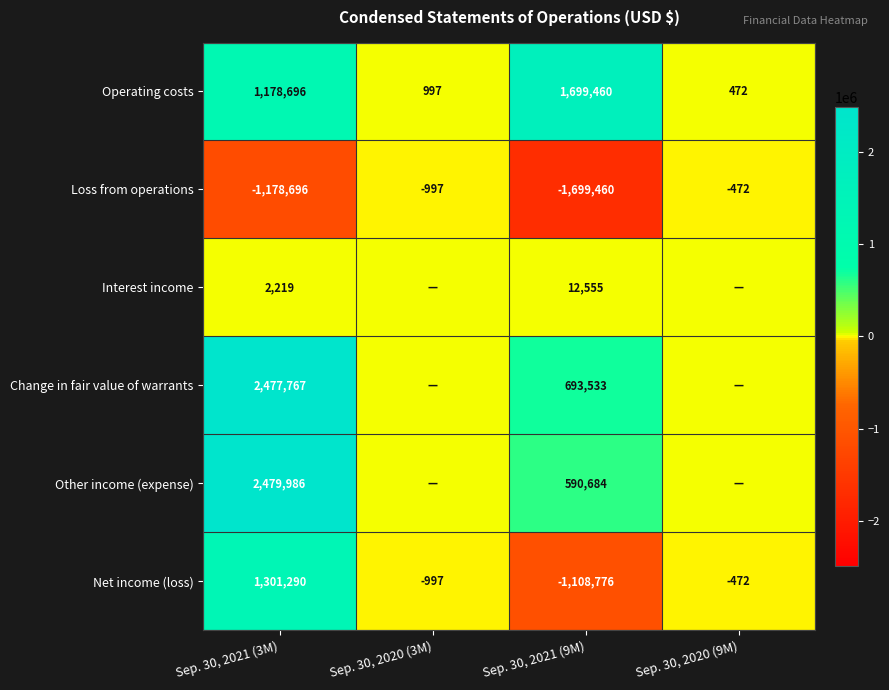

Rank the series at Sep. 30, 2021 (3M) from lowest to highest value.

Loss from operations, Interest income, Operating costs, Net income (loss), Change in fair value of warrants, Other income (expense)